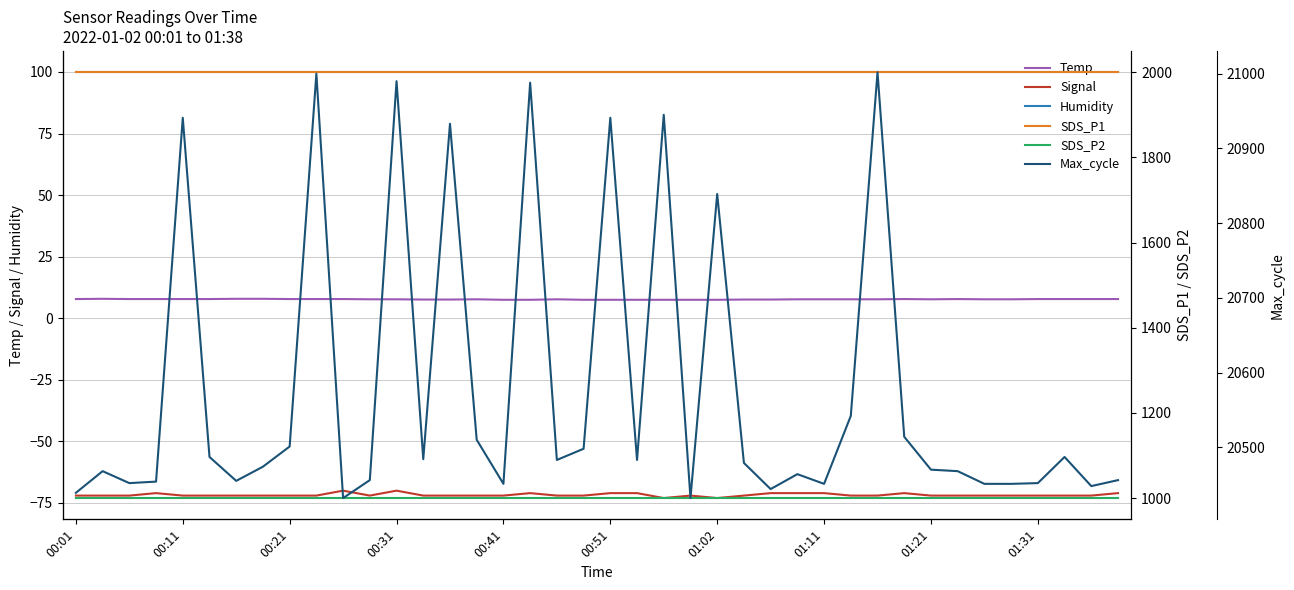

Which series has the largest total across all categories?

Max_cycle